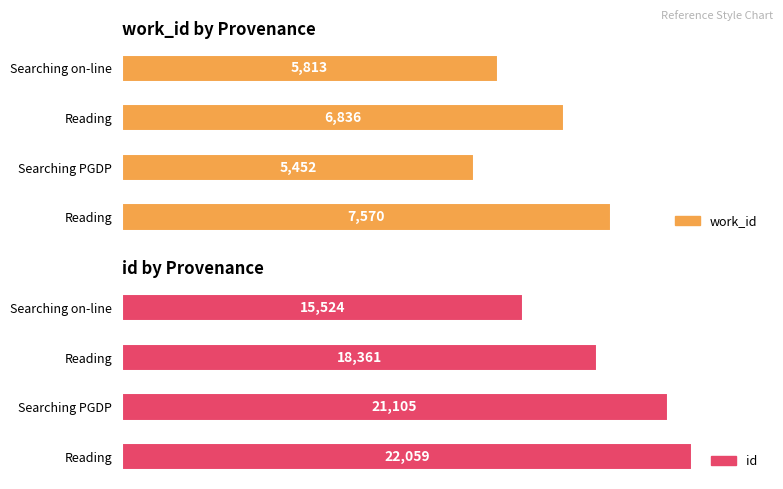

Between Searching on-line and Reading, which is larger?

Reading